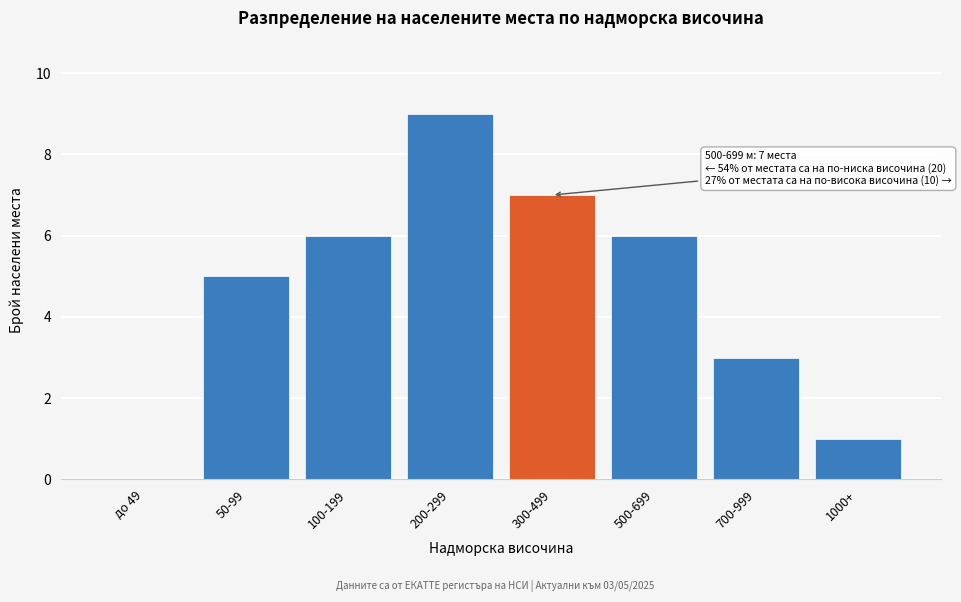

Reading left to right, list all the values displayed in this chart.

до 49=0	50-99=5	100-199=6	200-299=9	300-499=7	500-699=6	700-999=3	1000+=1